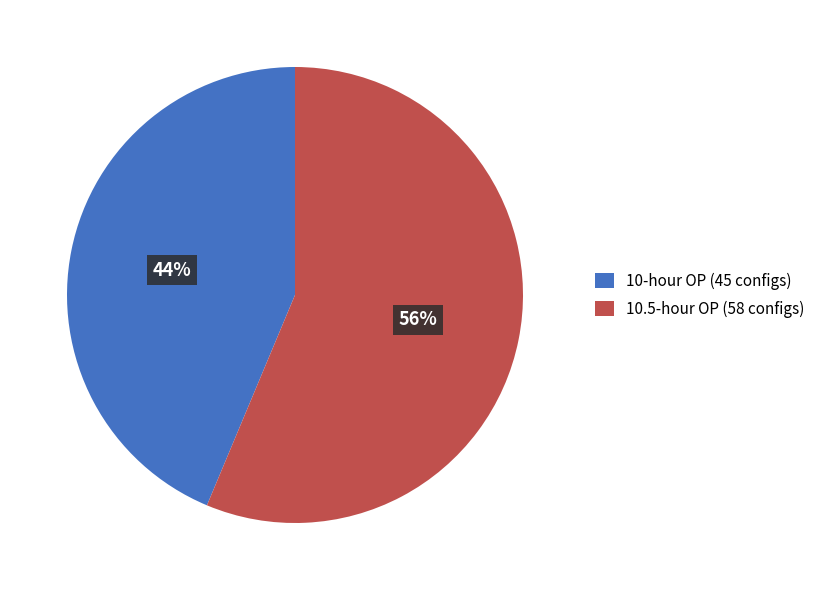

Is 10-hour OP the majority of the pie?

No